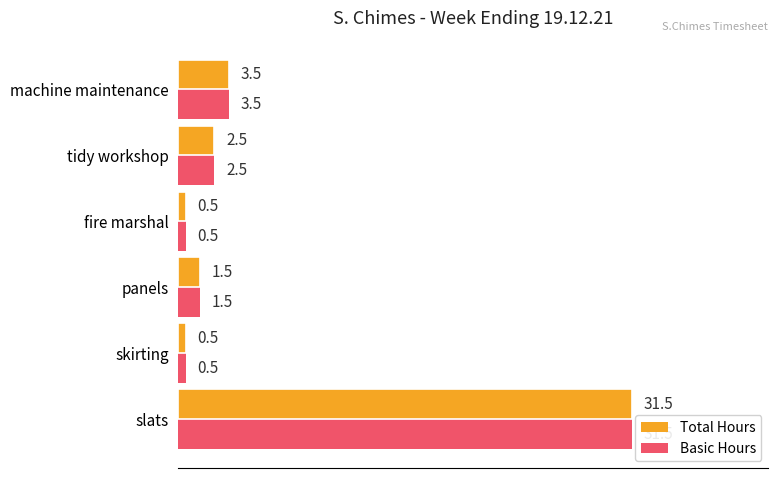

What is the average value of the Total Hours series?

6.7